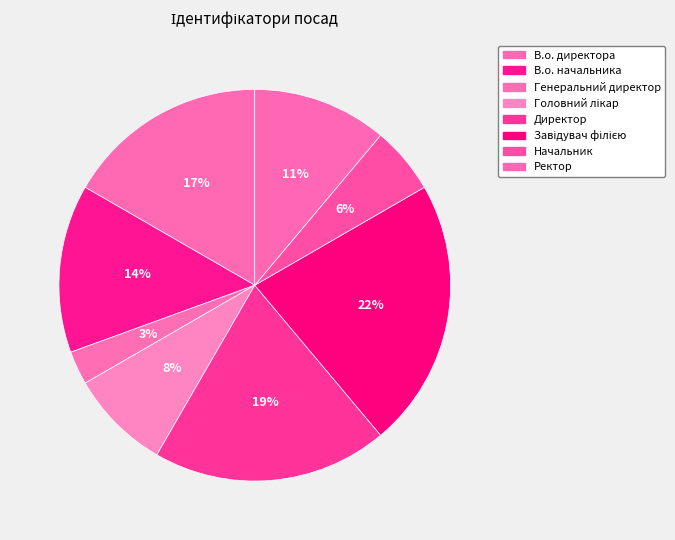

To the nearest percent, what is the difference between the largest and smallest slice percentages?

19%